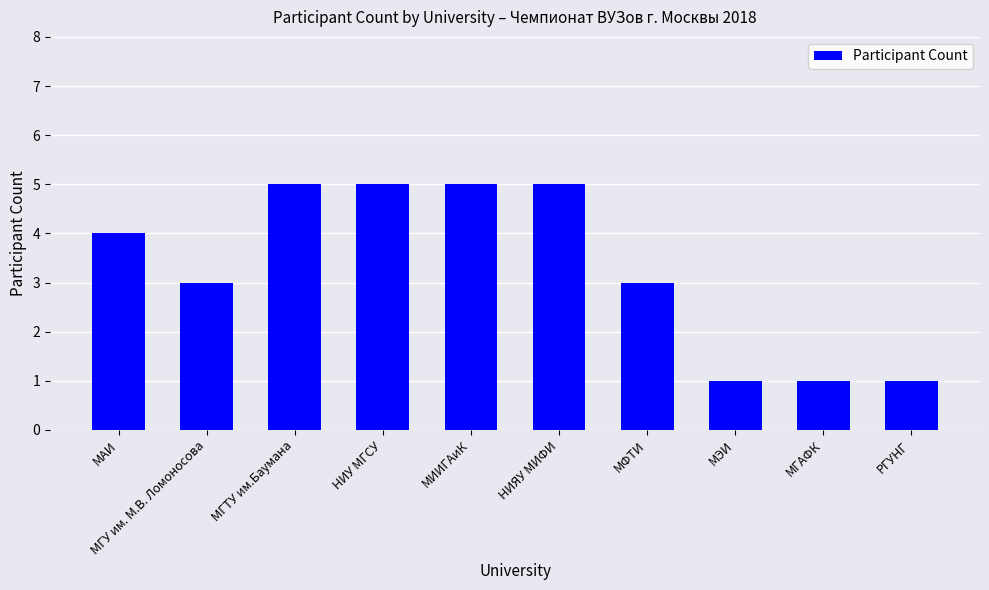

True or false: the data shows 2 at МГАФК.

False